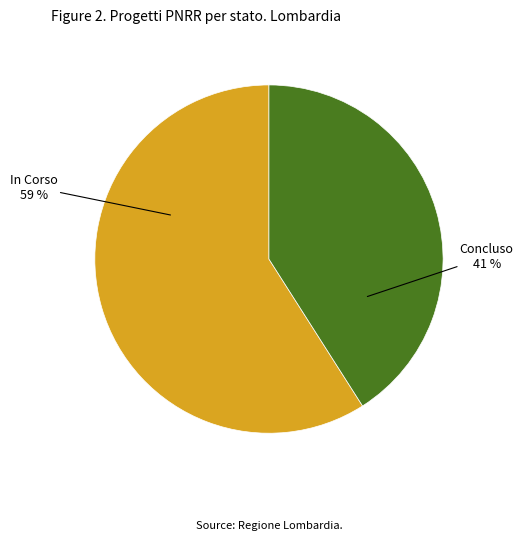

To the nearest percent, what is the difference between the largest and smallest slice percentages?

18%